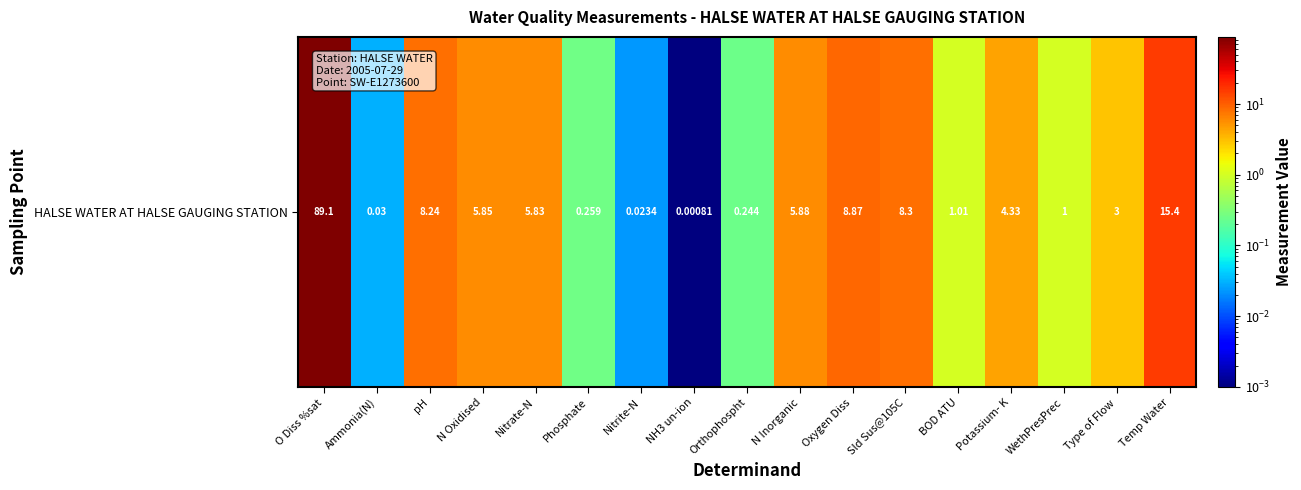

Reading right to left, transcribe all the data shown in this chart.

Temp Water=15.4	Type of Flow=3.0	WethPresPrec=1.0	Potassium- K=4.3	BOD ATU=1.0	Sld Sus@105C=8.3	Oxygen Diss=8.9	N Inorganic=5.9	Orthophospht=0.2	NH3 un-ion=0.0	Nitrite-N=0.0	Phosphate=0.3	Nitrate-N=5.8	N Oxidised=5.8	pH=8.2	Ammonia(N)=0.0	O Diss %sat=89.1